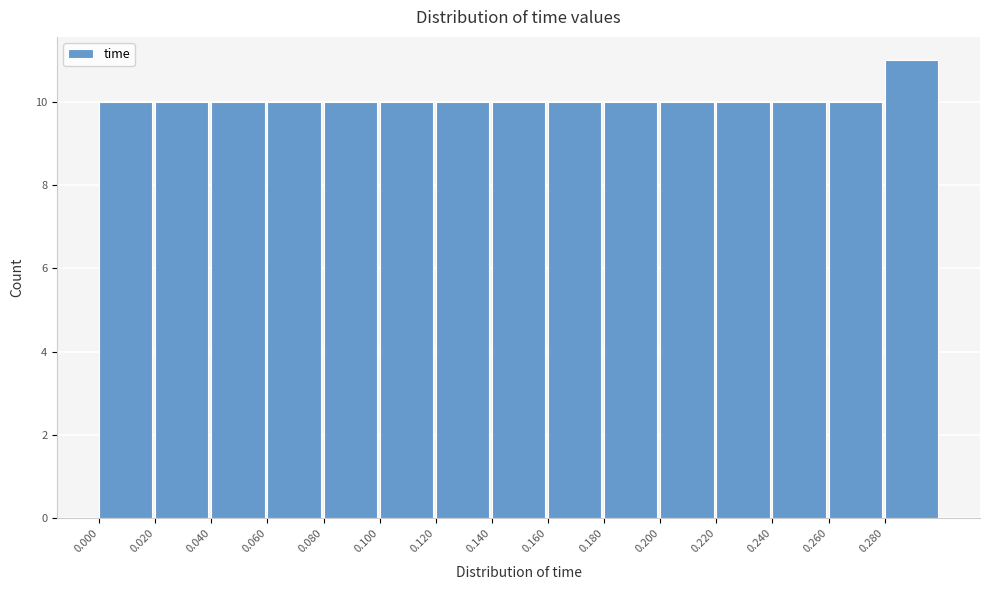

Over which range of the x-axis is the bar tallest?

0.28 to 0.30